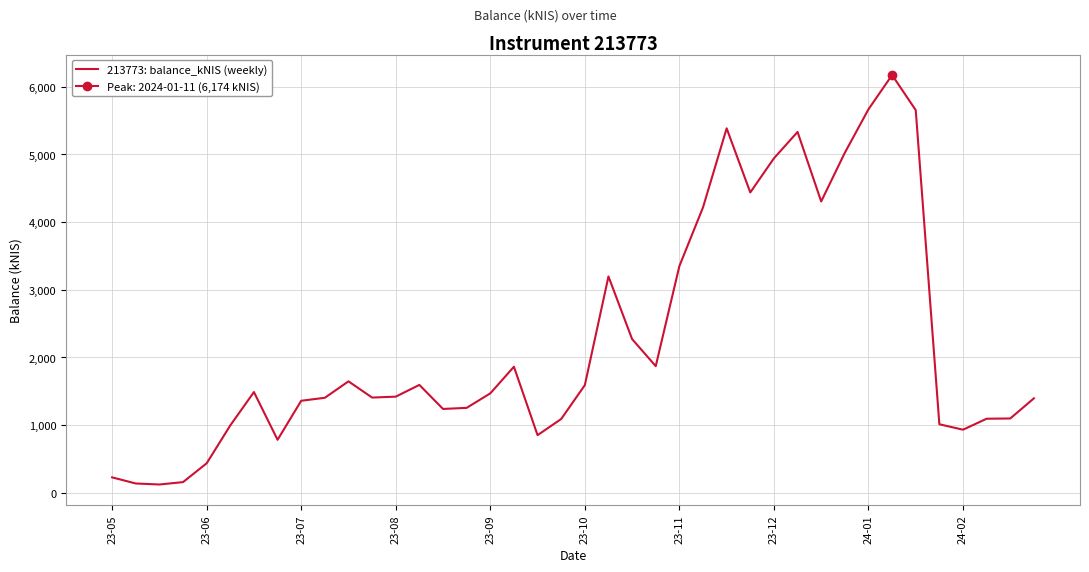

Between 34 and 31, which is larger?

34